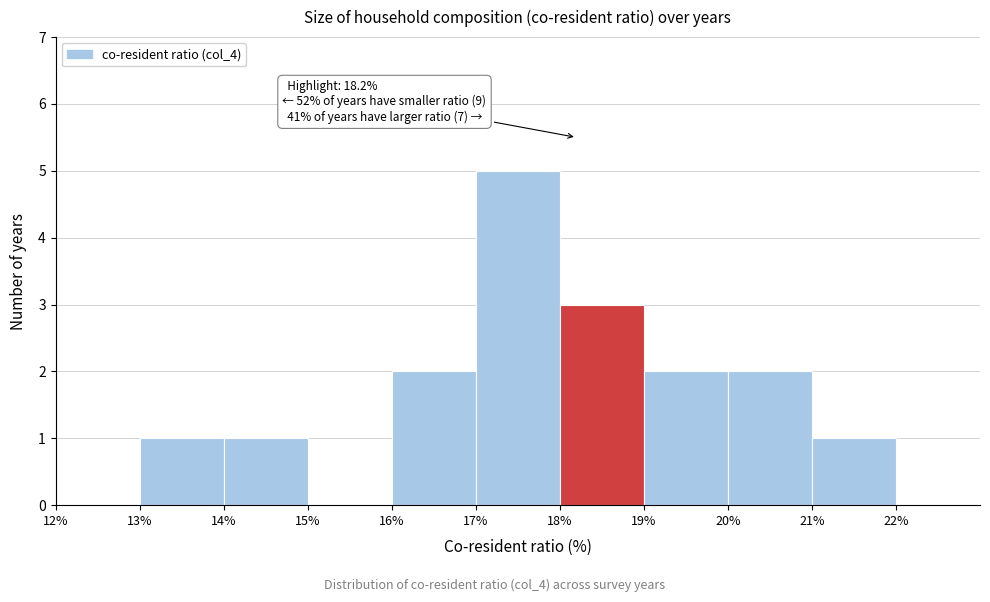

Which range on the x-axis has the tallest bar?

17% to 18%